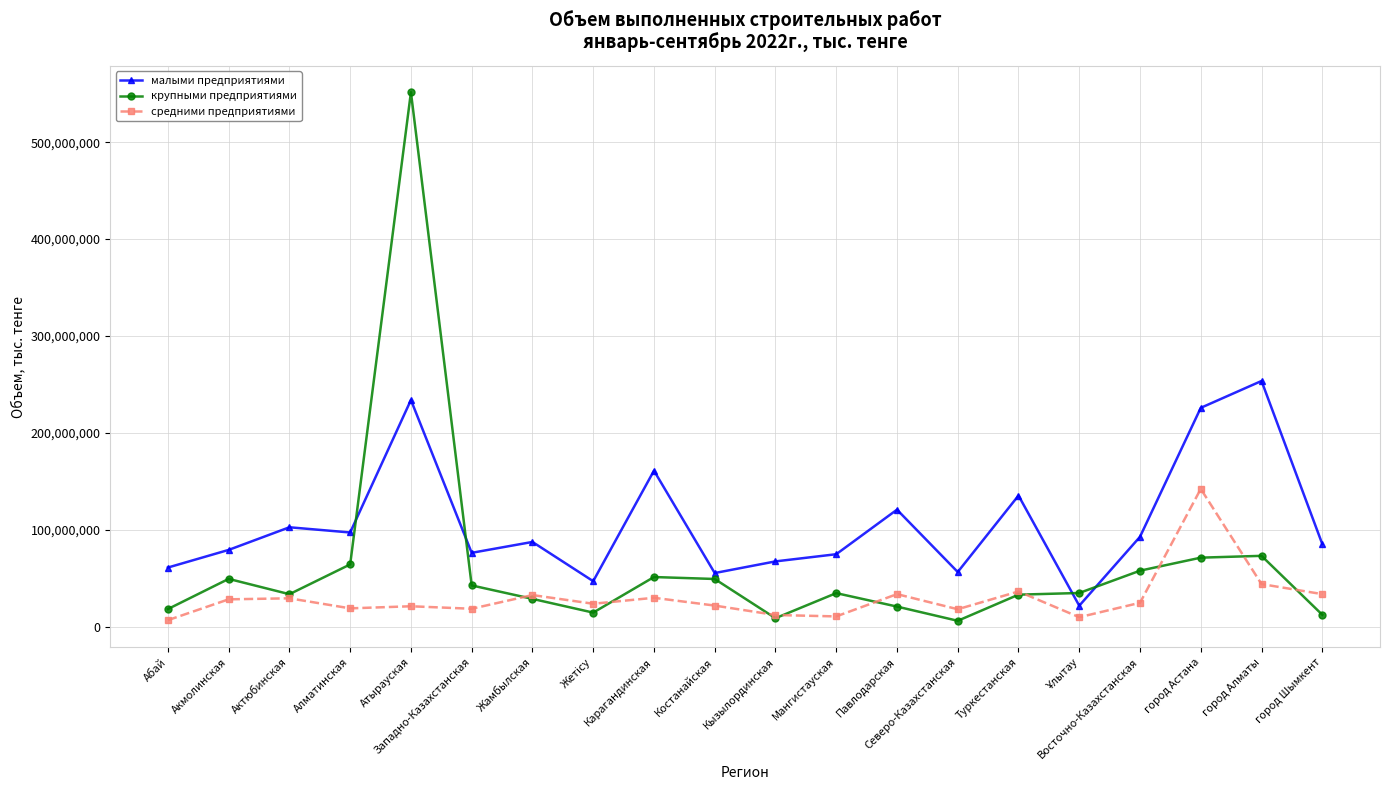

What is the total value across all series at Павлодарская?

175309440